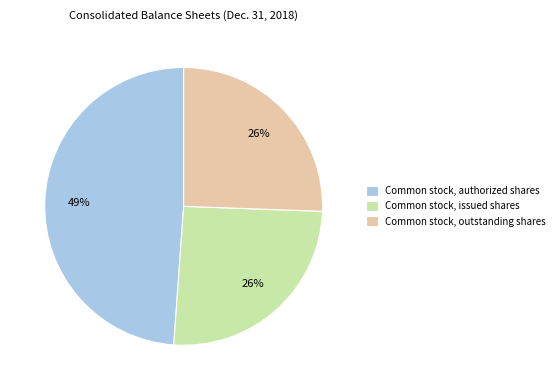

Which slice is the largest?

Common stock, authorized shares